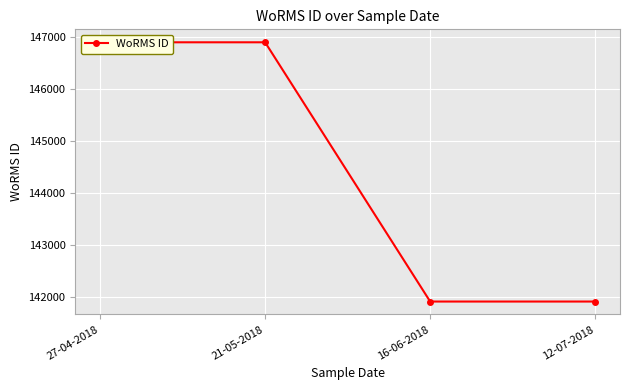

List the labels in order of value, smallest first.

16-06-2018, 12-07-2018, 27-04-2018, 21-05-2018